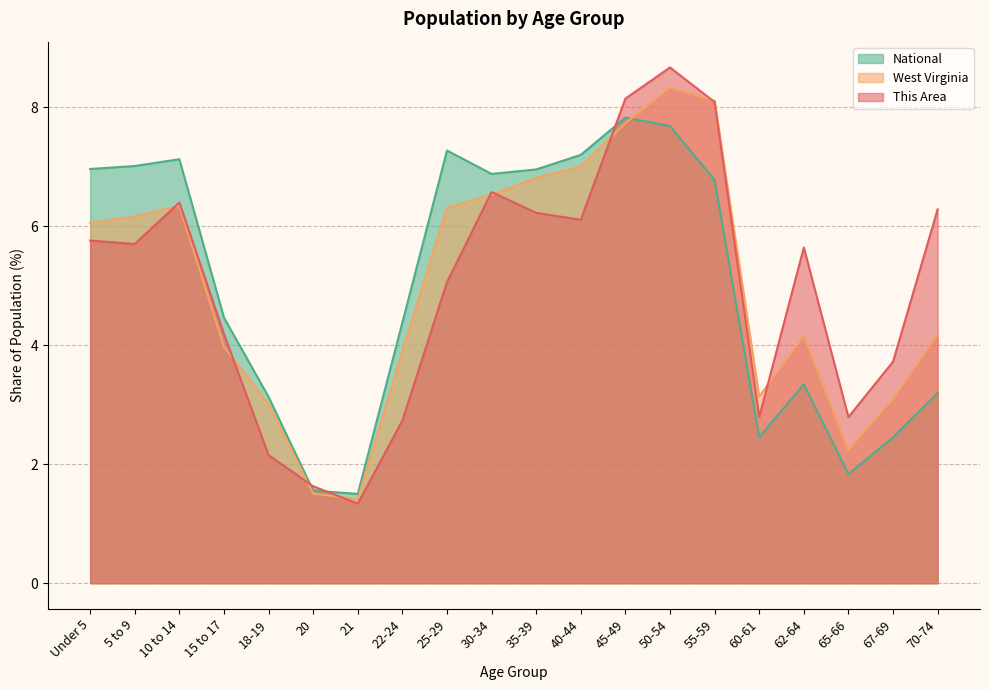

The National series shows 4.5 at 15 to 17. True or false?

True